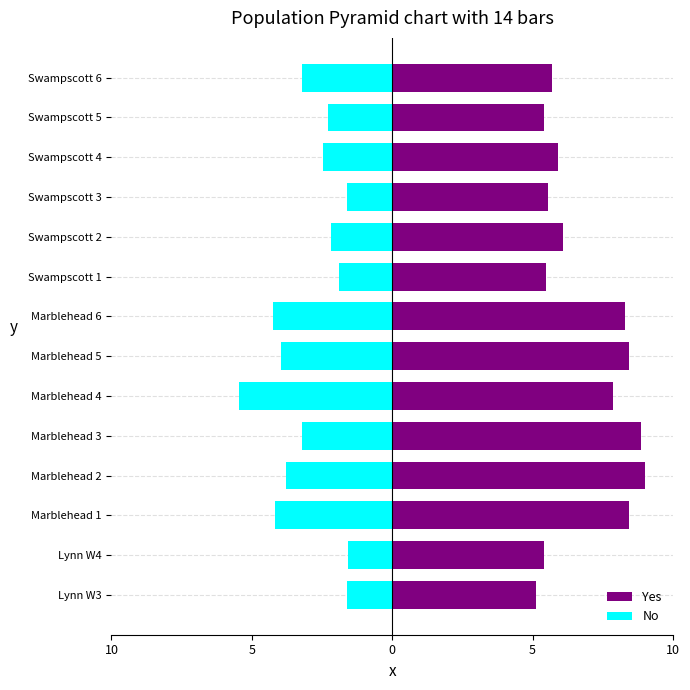

What is the spread (max minus min) of values at Swampscott 1?

7.4